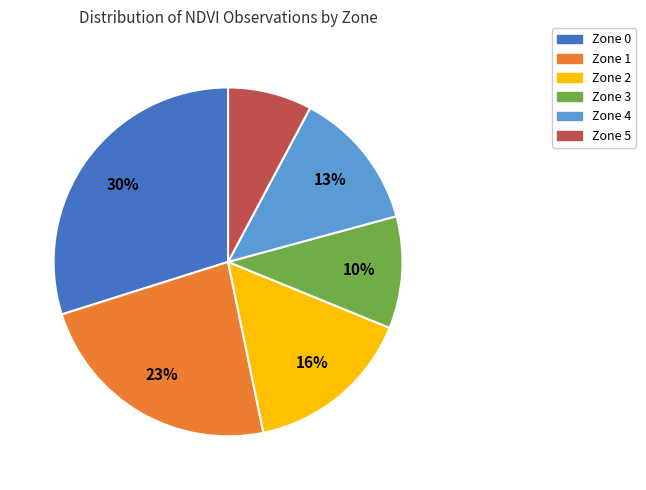

To the nearest percent, what is the difference between the largest and smallest slice percentages?

22%